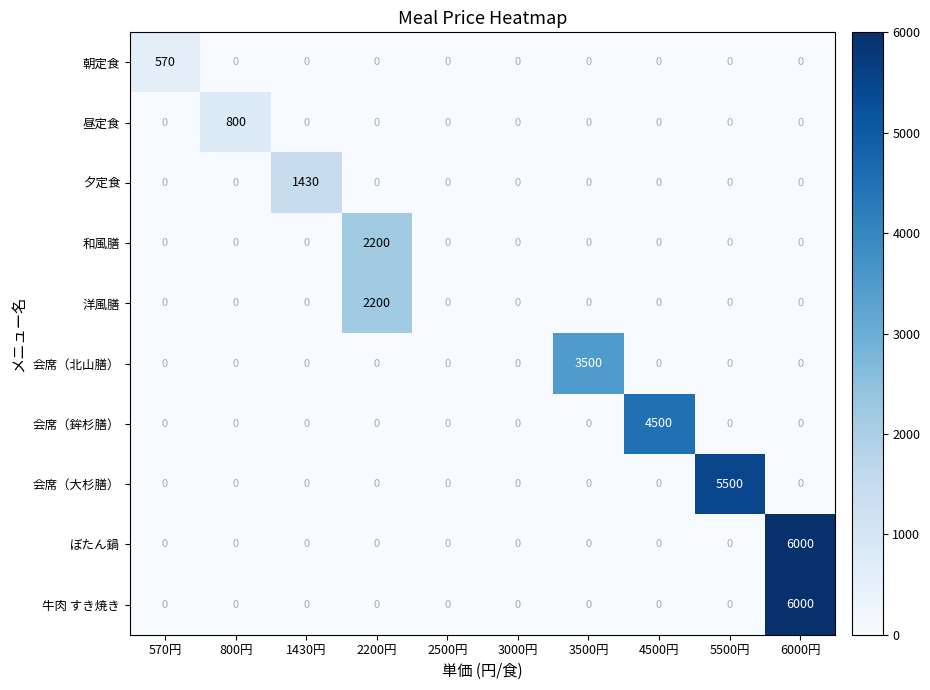

What is the difference between the highest and lowest values at 5500円?

5500